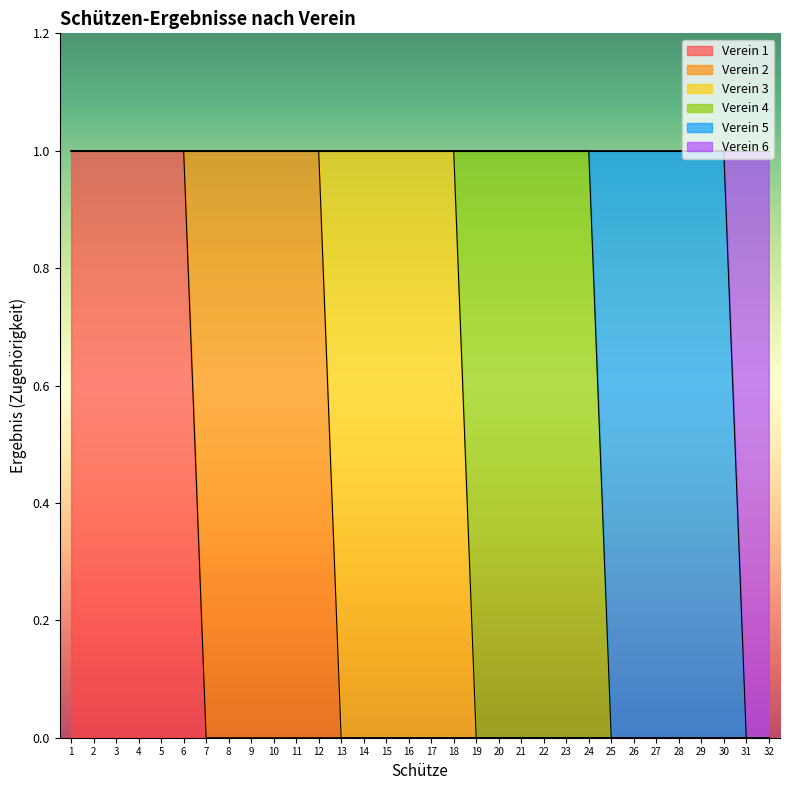

How many values in the Verein 3 series exceed 0?

6